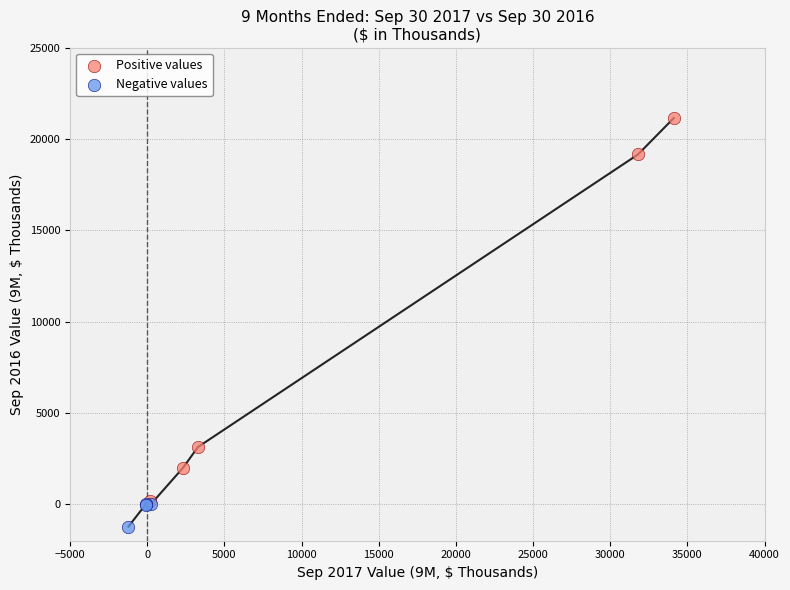

Which series contains the highest Y value?

Positive values